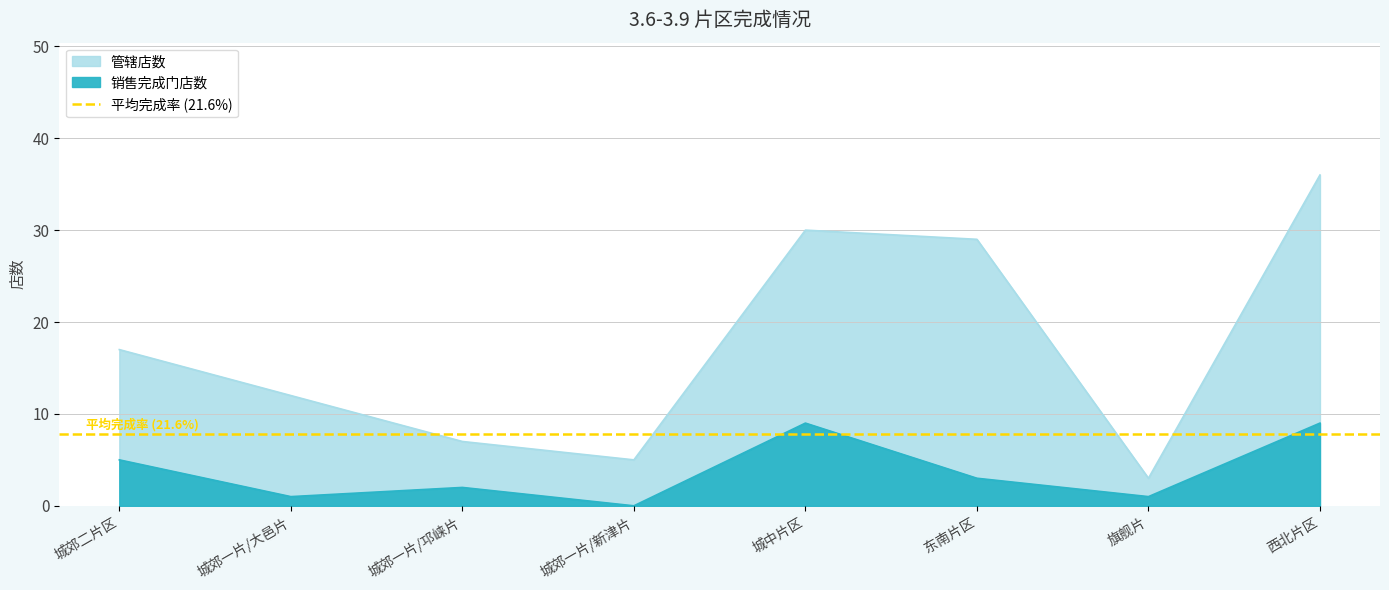

What is the spread (max minus min) of values at 西北片区?

27